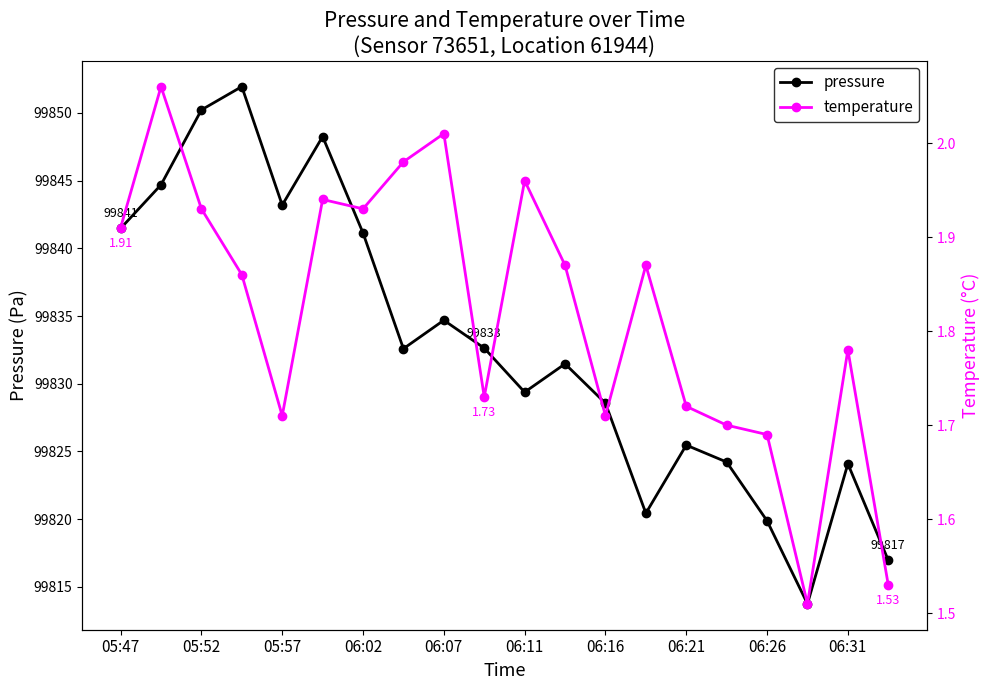

The value of pressure at 06:21 is 99825.5. True or false?

True